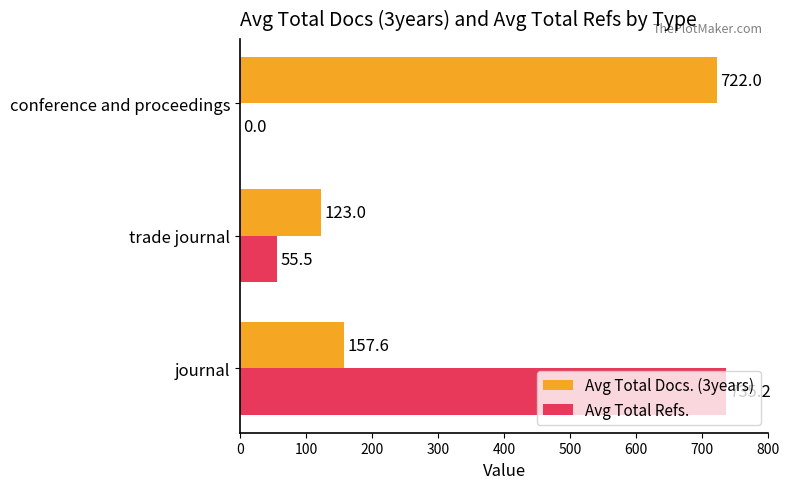

Which category has the highest value in the Avg Total Refs. series?

journal